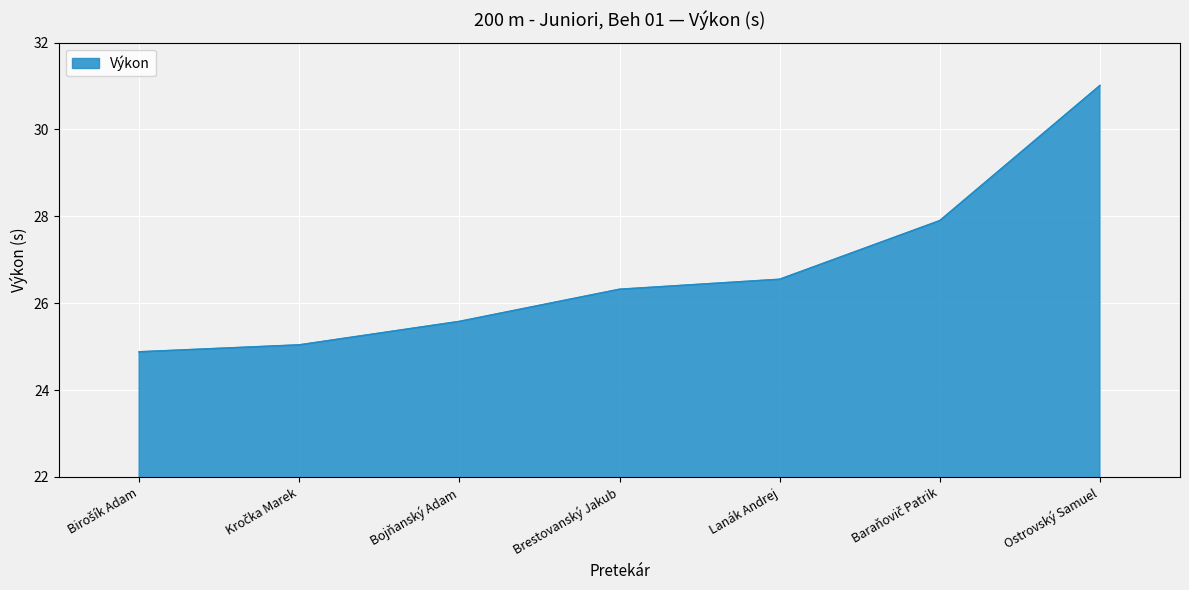

At which category does the chart reach its peak across all series?

Ostrovský Samuel